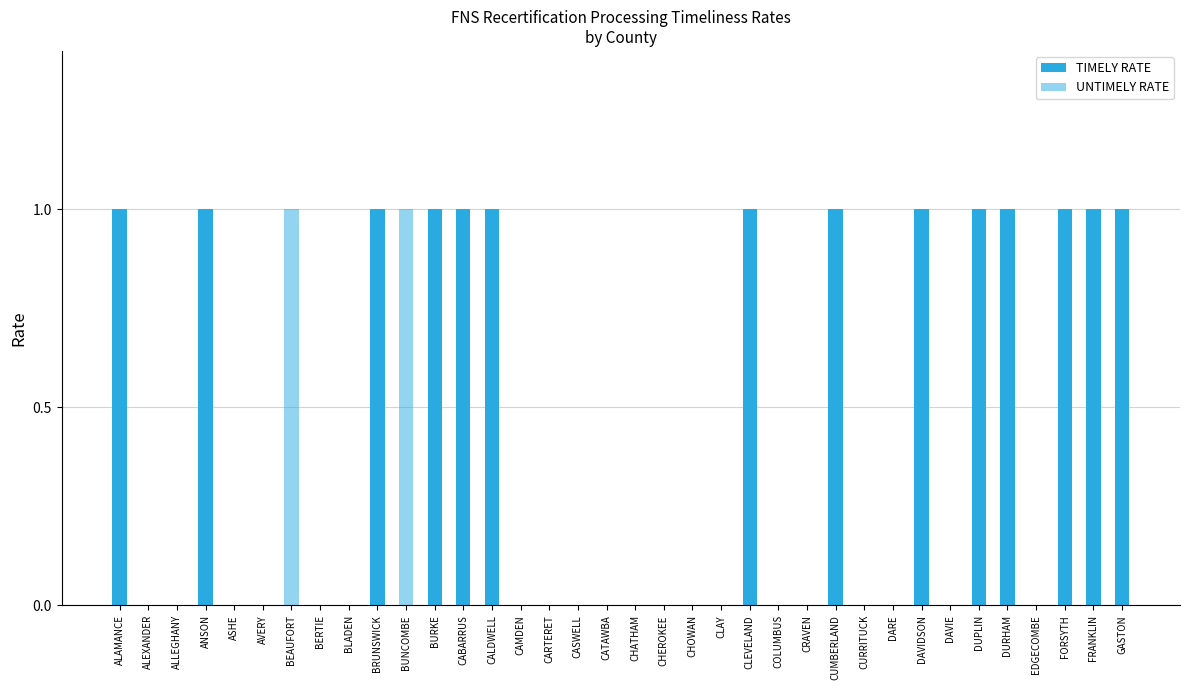

Rank the series by their average value, from lowest to highest.

UNTIMELY RATE, TIMELY RATE